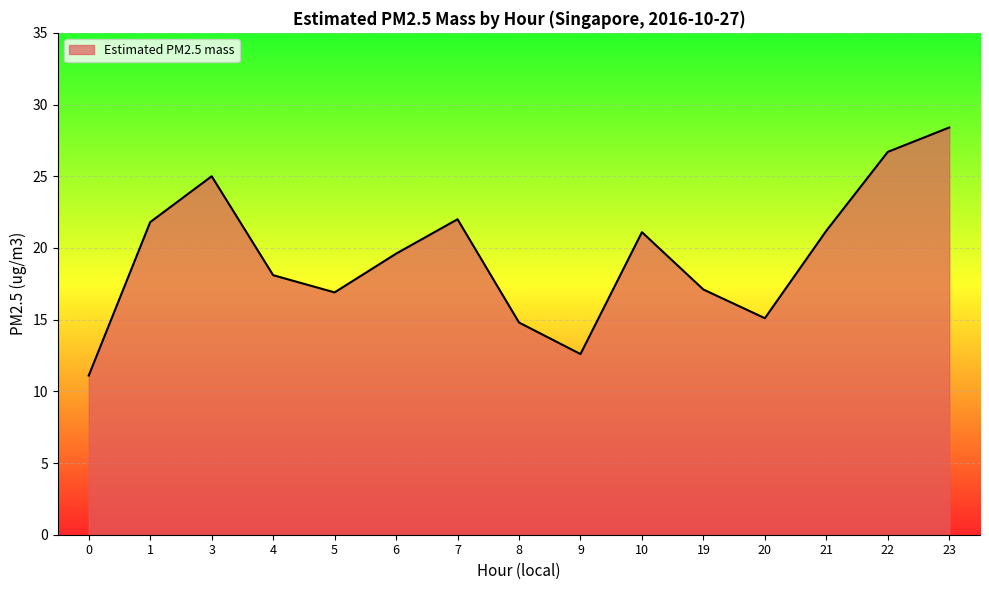

Between 1 and 5, which is larger?

1